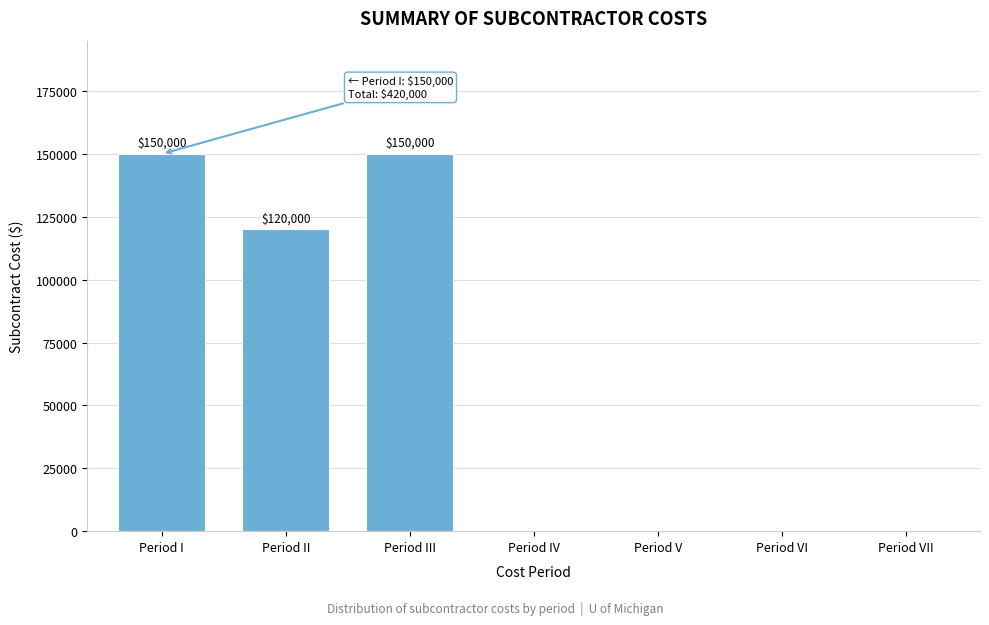

What is the change in value from Period I to Period IV?

-150000